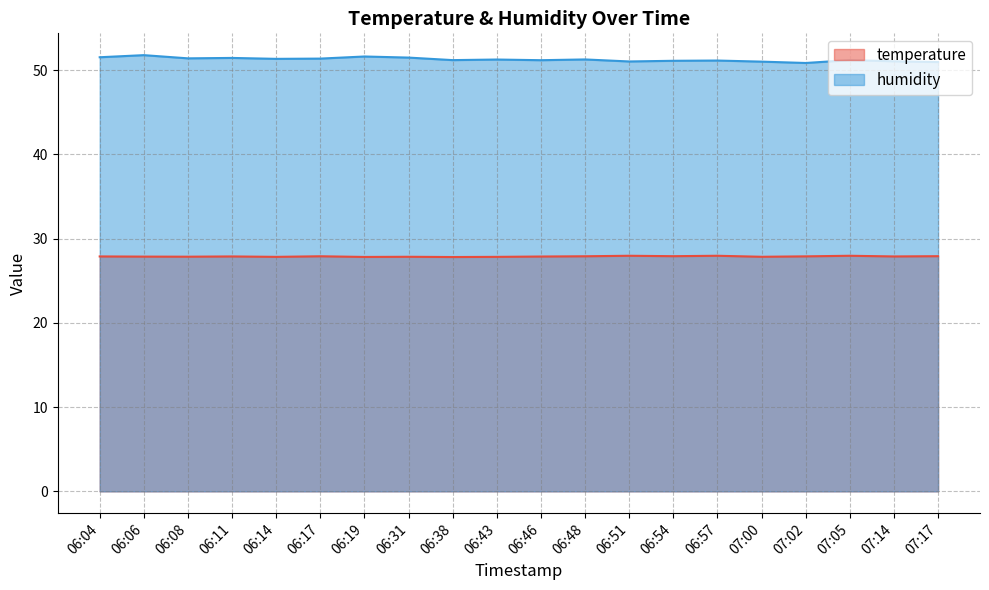

Count the number of data series in this chart.

2